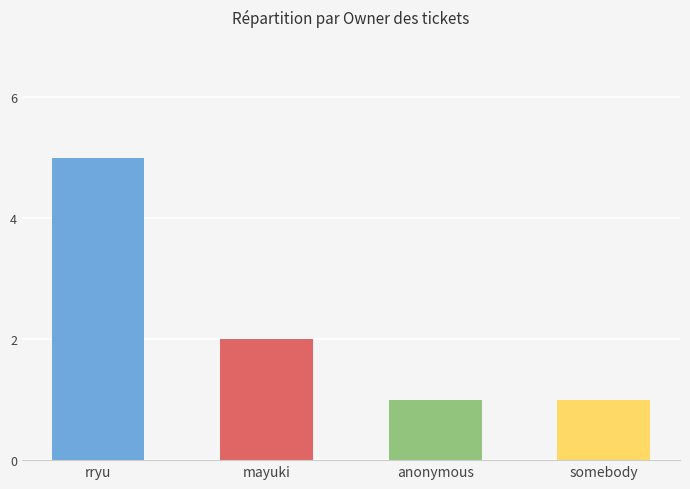

What is the value of the 3rd bar from the left?

1